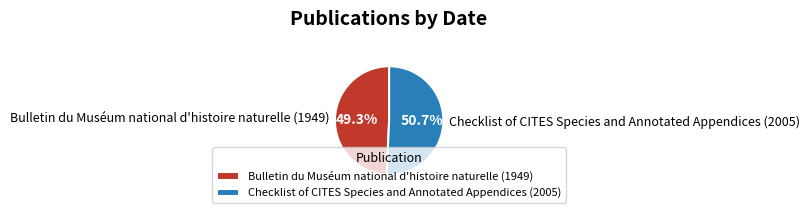

Between Checklist of CITES Species and Annotated Appendices (2005) and Bulletin du Muséum national d'histoire naturelle (1949), which is larger?

Checklist of CITES Species and Annotated Appendices (2005)